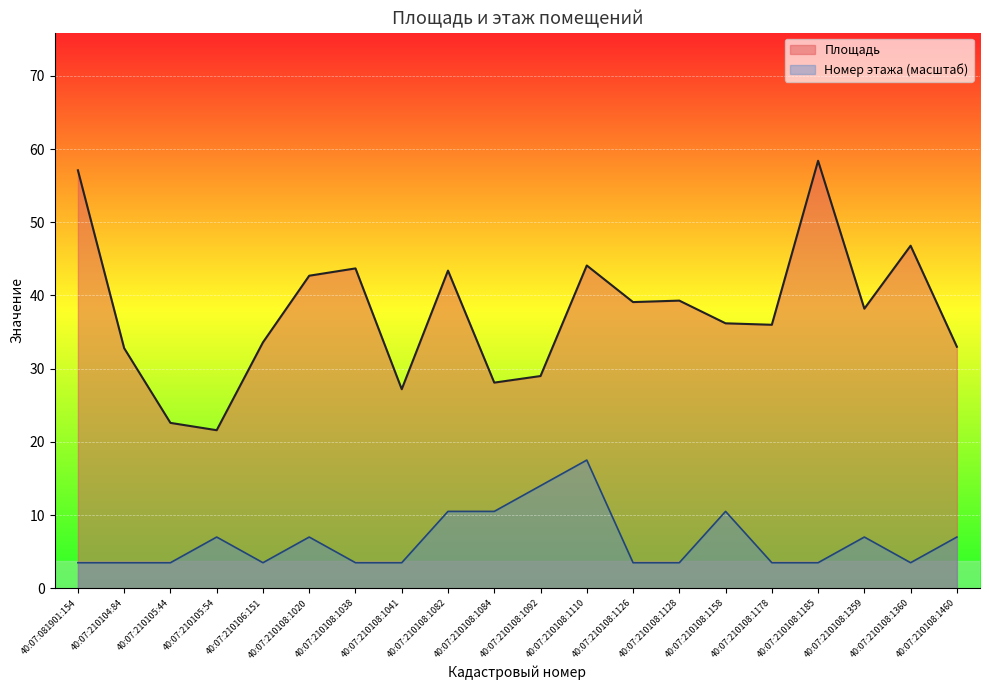

What position from the right is 40:07:210108:1126?

8